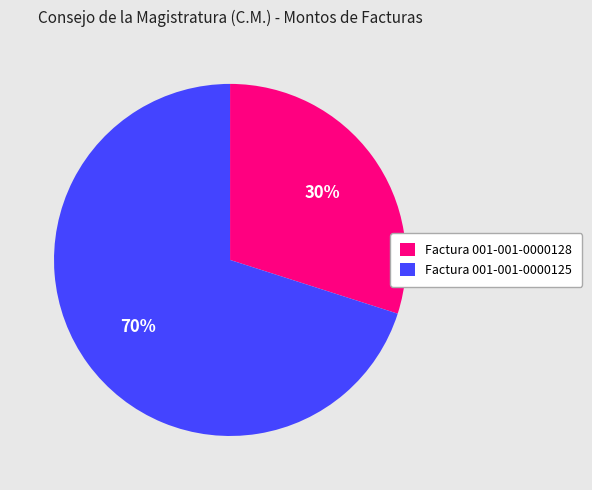

To the nearest percent, what is the combined percentage of Factura 001-001-0000125 and Factura 001-001-0000128?

100%